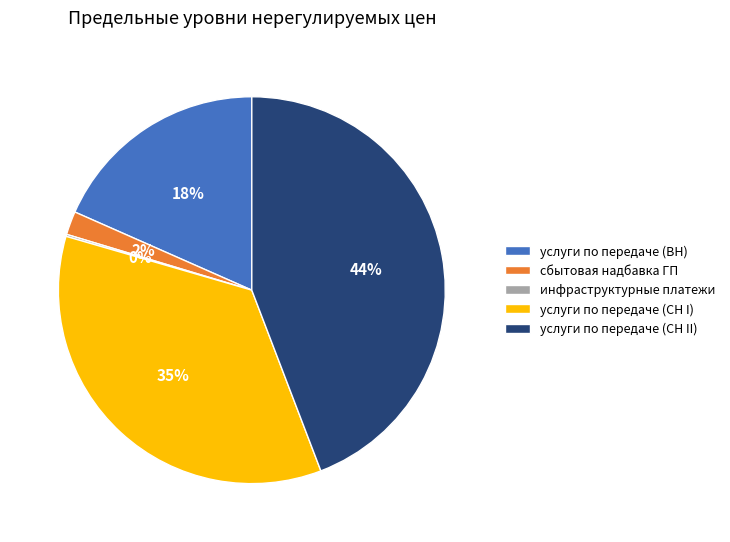

Does услуги по передаче (СН II) represent more than half of the total?

No